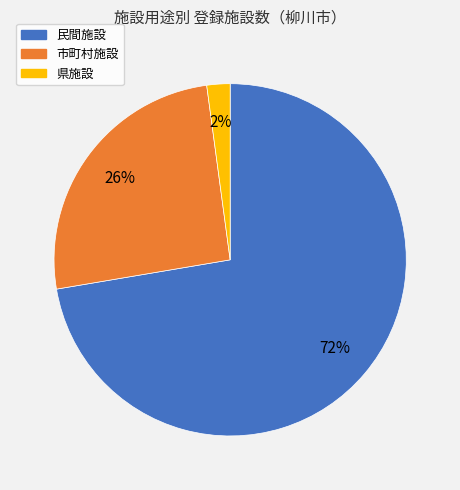

To the nearest percent, what is the difference between the largest and smallest slice percentages?

70%